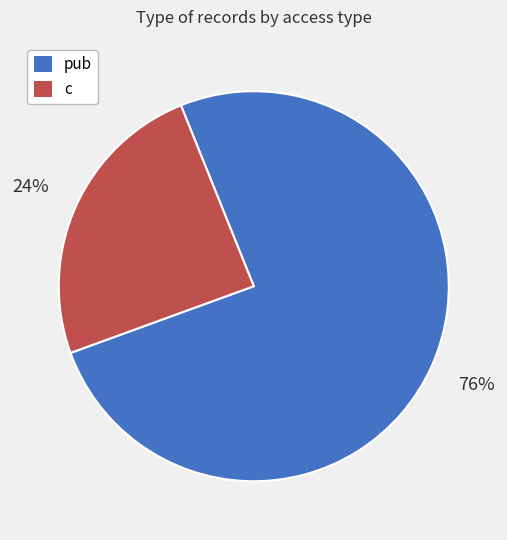

Is there a majority slice in this chart?

Yes